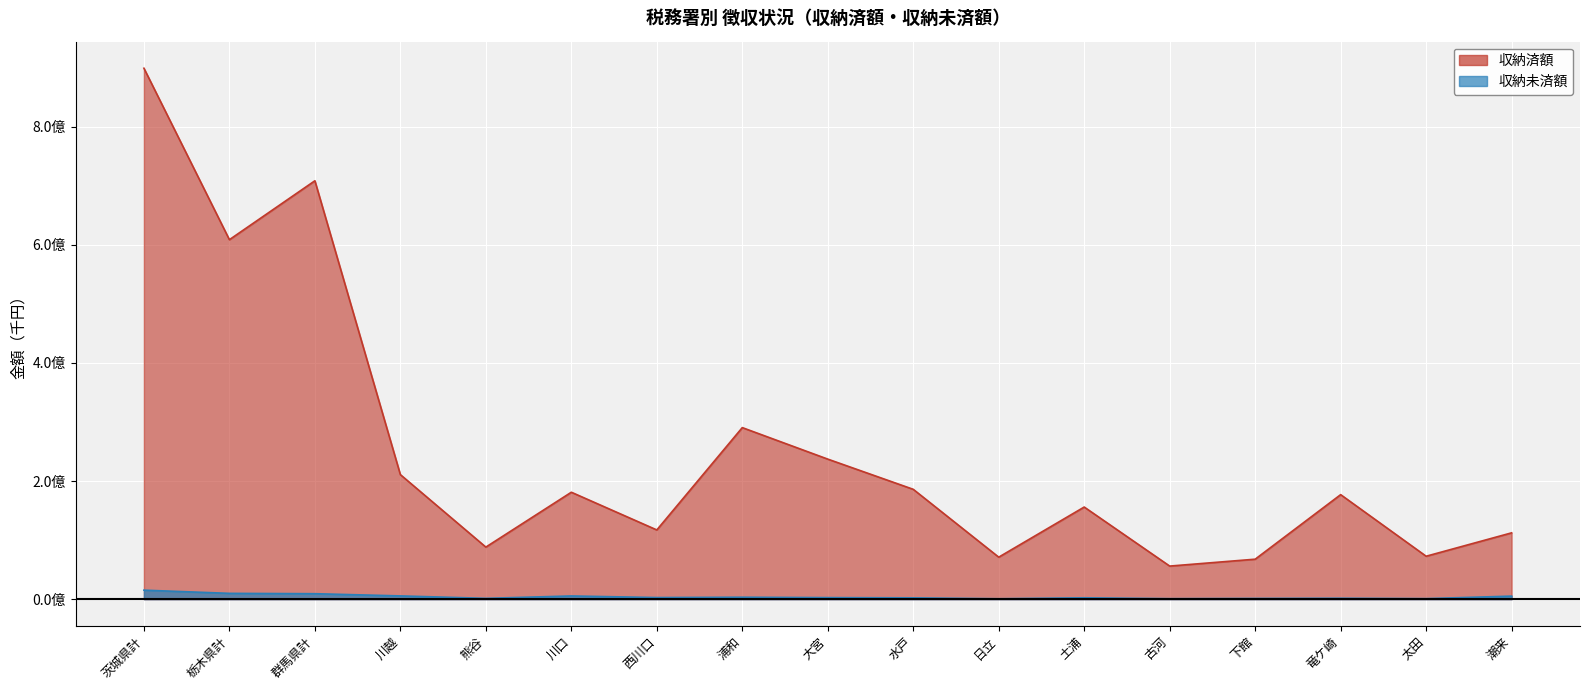

In 収納済額, how many points are lower than both neighbors (excluding endpoints)?

6